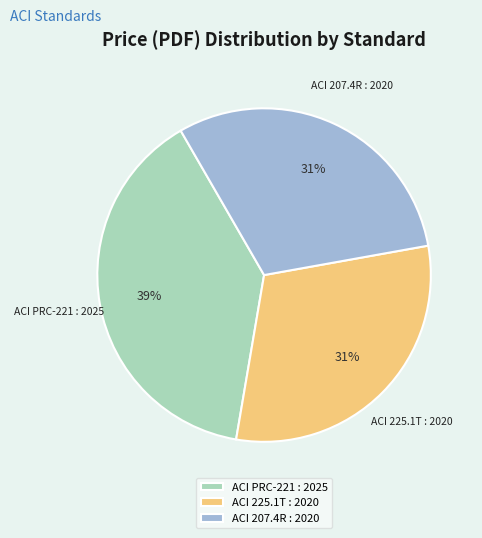

Which slice is the largest?

ACI PRC-221 : 2025